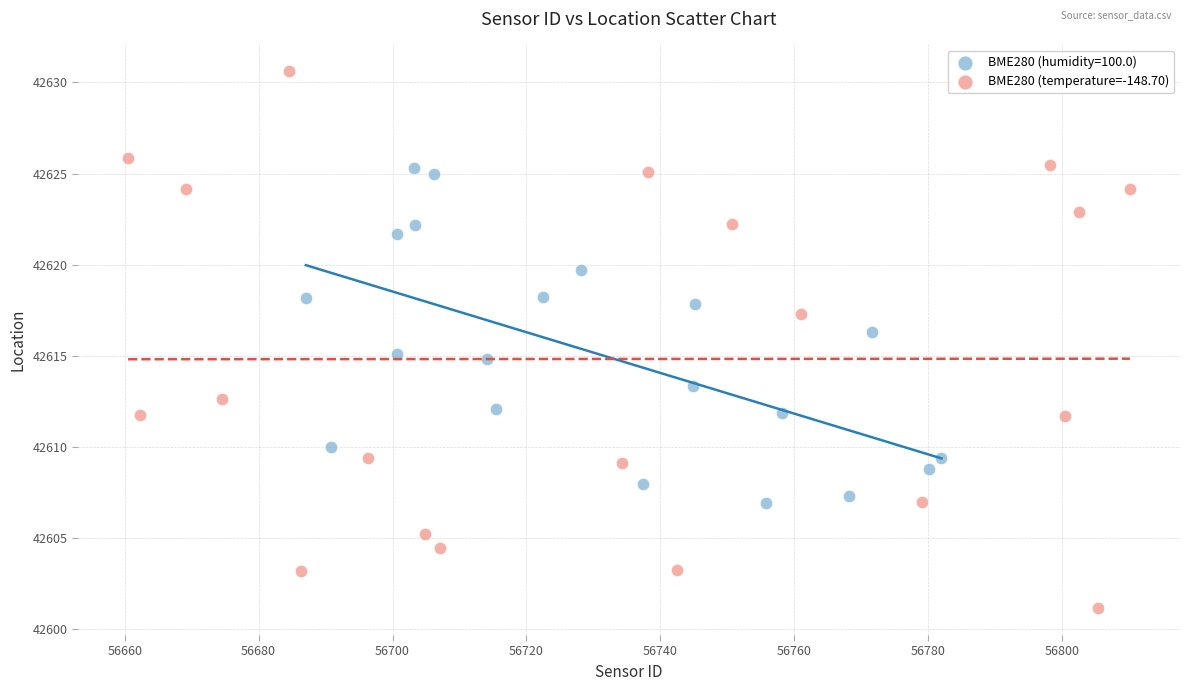

Which series contains the highest Y value?

BME280 (temperature=-148.70)